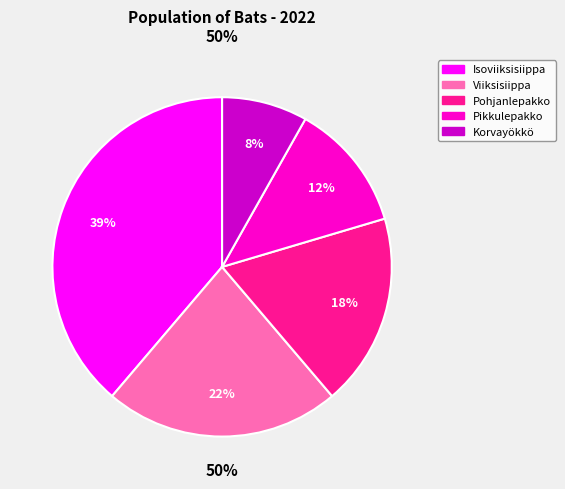

True or false: Pohjanlepakko accounts for 28% of the total.

False